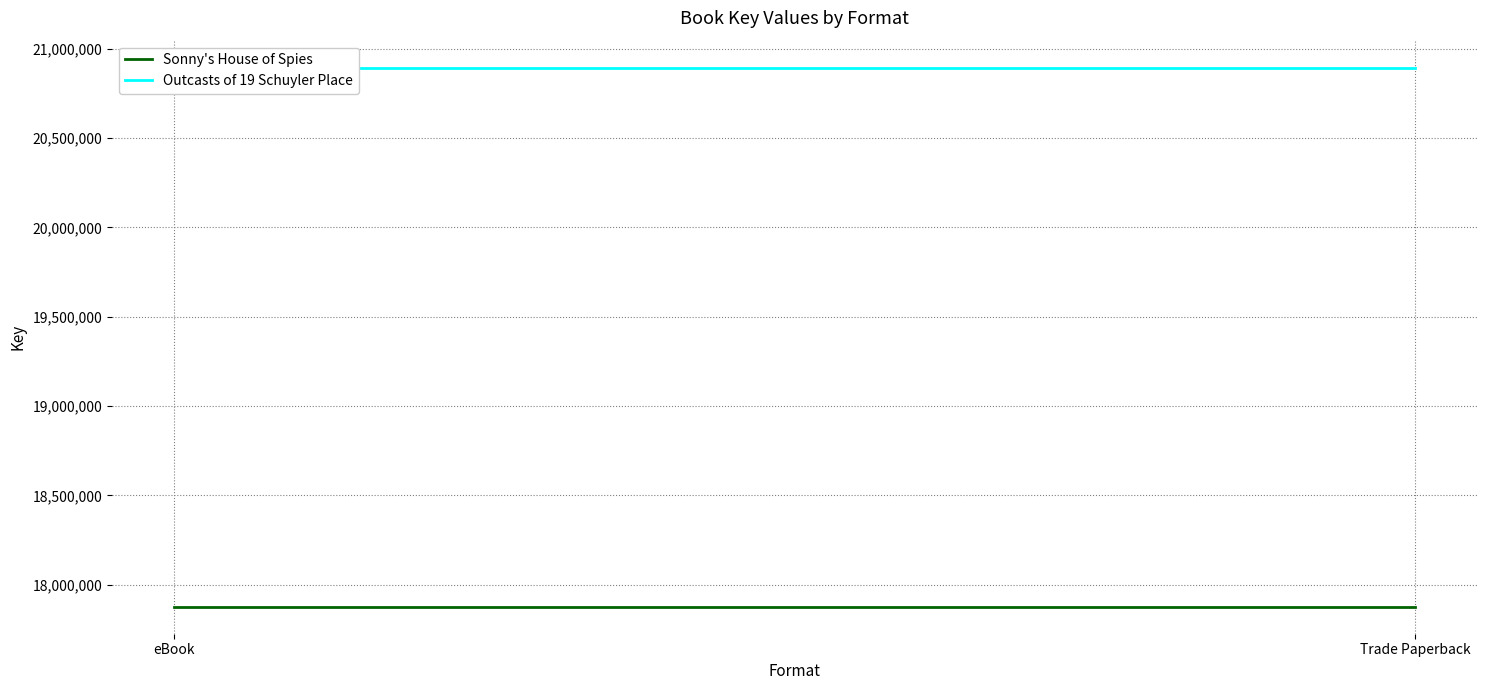

Reading left to right, extract all data points from this chart.

Sonny's House of Spies: 17877233	17877233
Outcasts of 19 Schuyler Place: 20894568	20894568